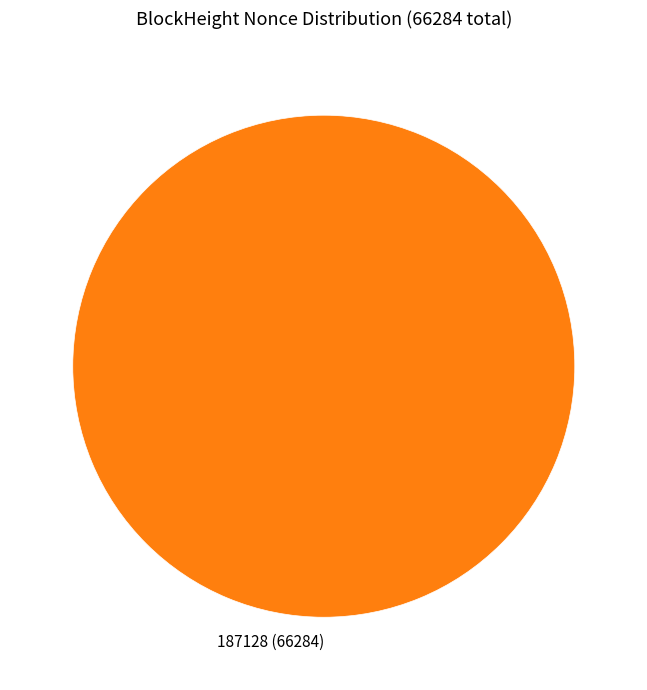

Rank the categories by value from highest to lowest.

187128 (66284)